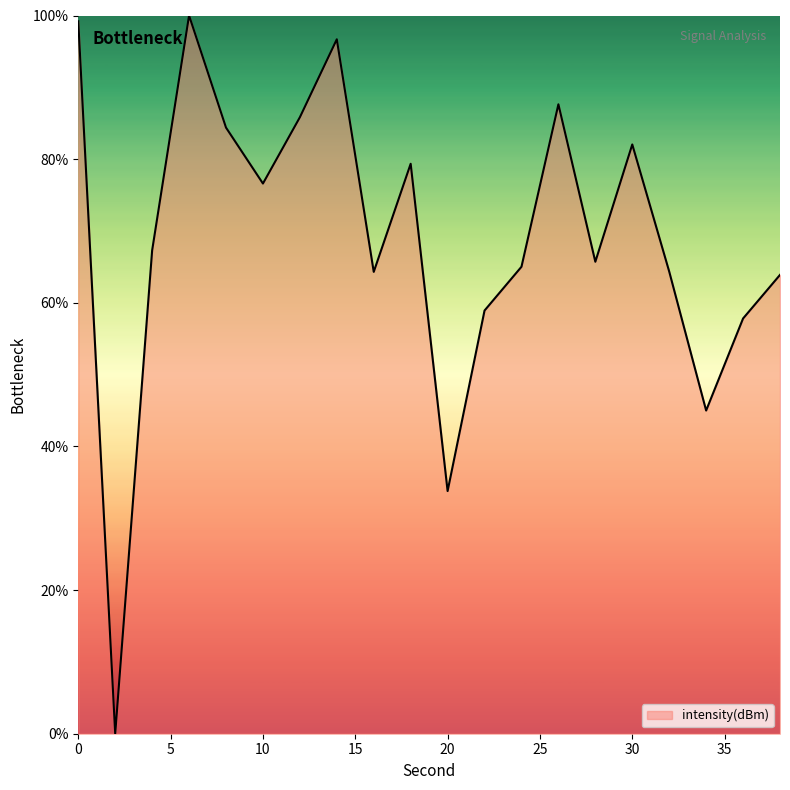

What is the difference between the maximum and minimum values?

100.0